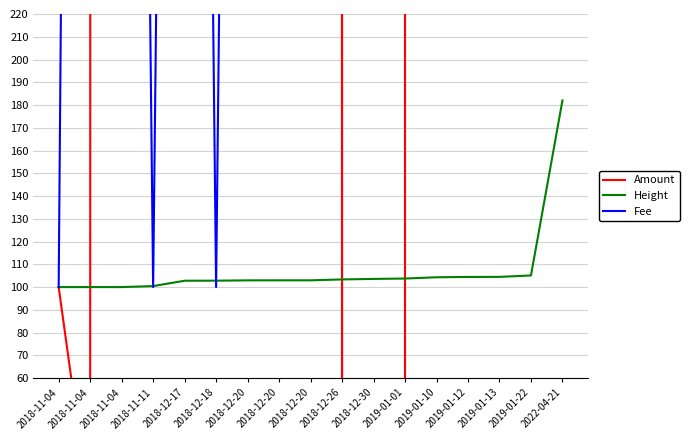

At which category is the sum across all series the highest?

2018-12-30